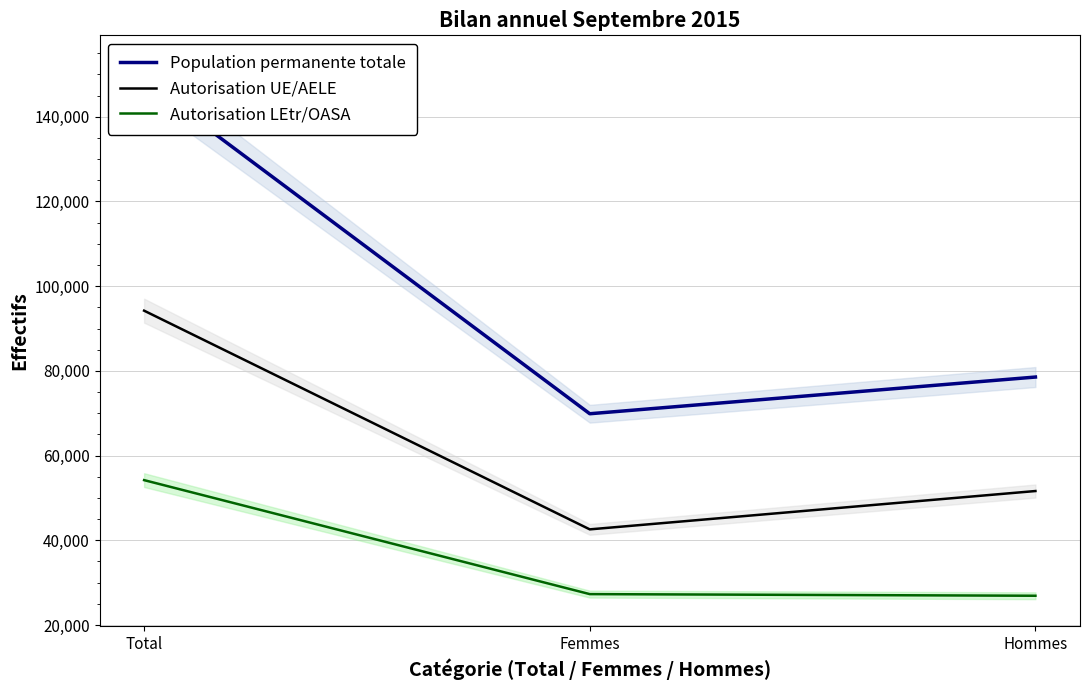

How many data points does each series have?

3